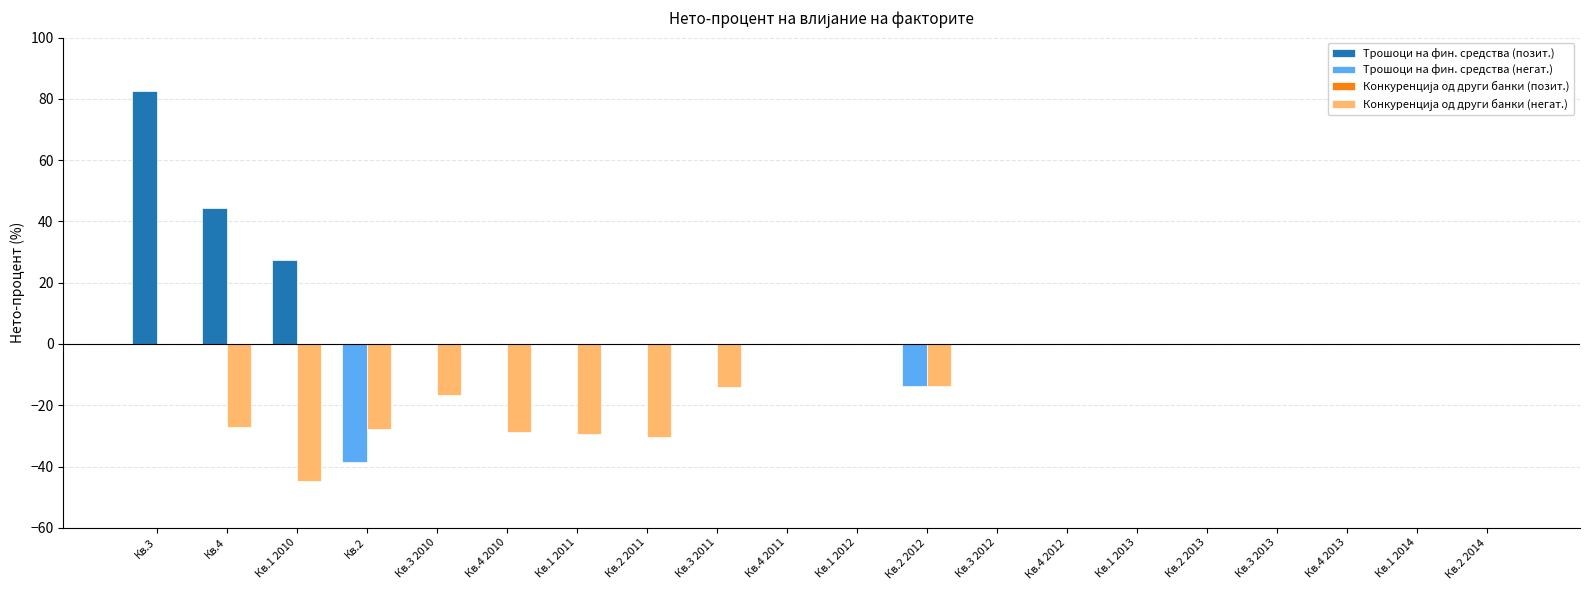

Is it true that Трошоци на фин. средства (негат.) equals 0.0 at Кв.4 2011?

True